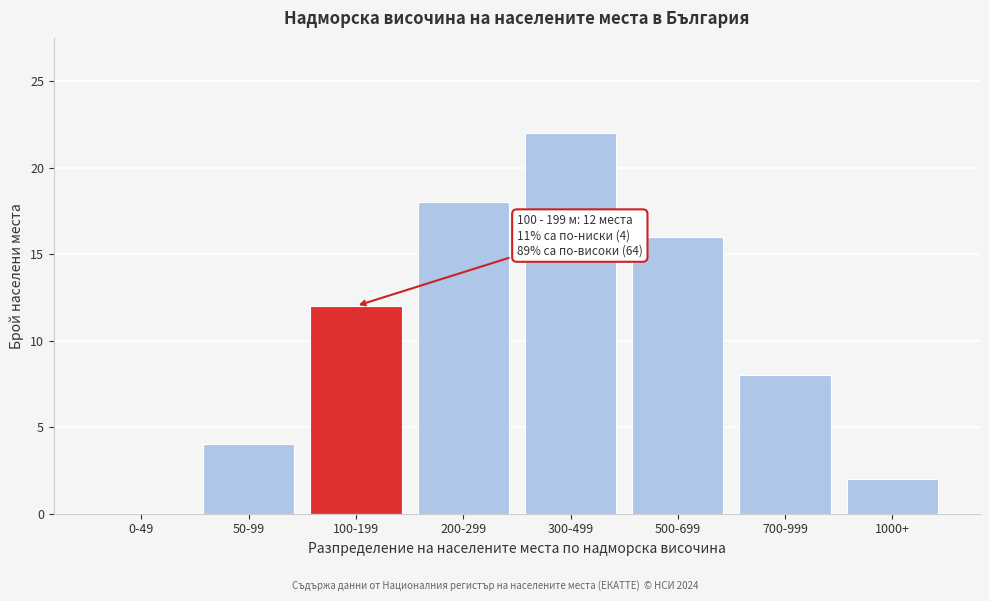

Reading left to right, what are all the values shown in this chart?

0-49=0	50-99=4	100-199=12	200-299=18	300-499=22	500-699=16	700-999=8	1000+=2